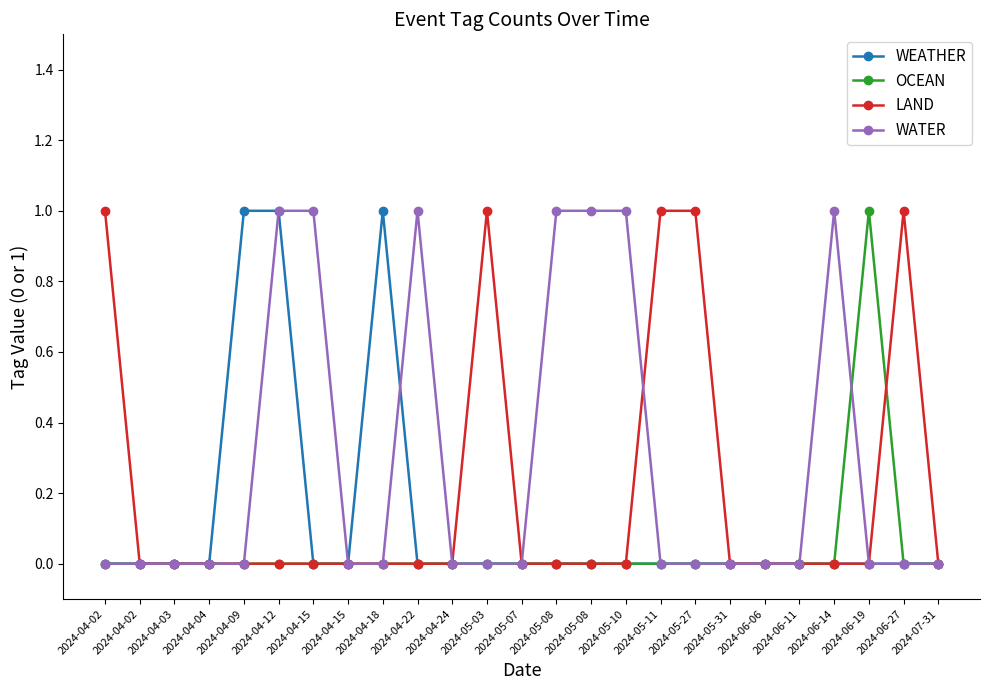

Between 2024-06-19 and 2024-06-14, which is larger?

2024-06-19